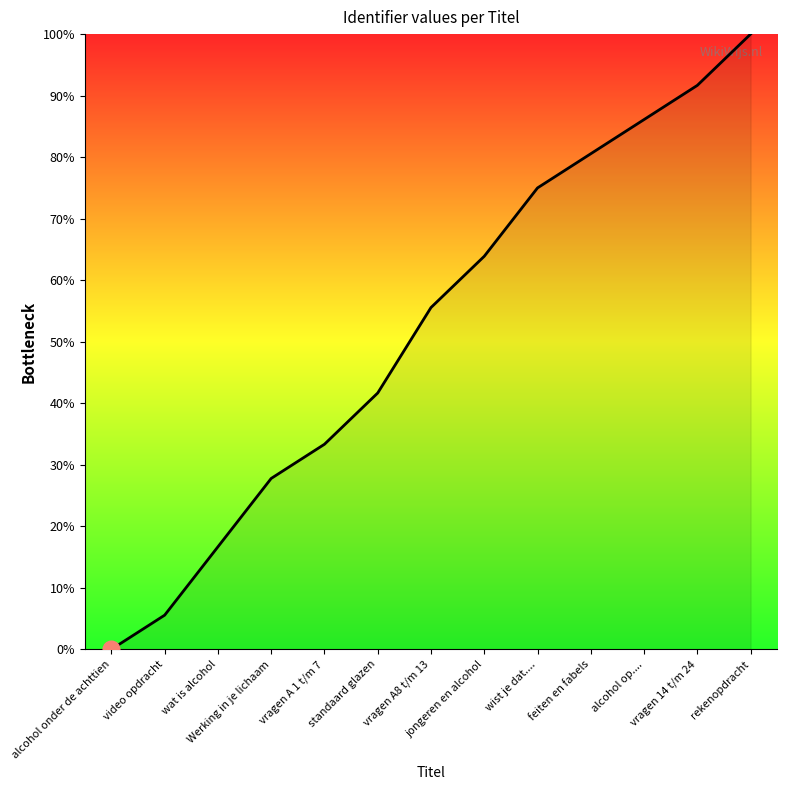

What position from the right is alcohol op....?

3